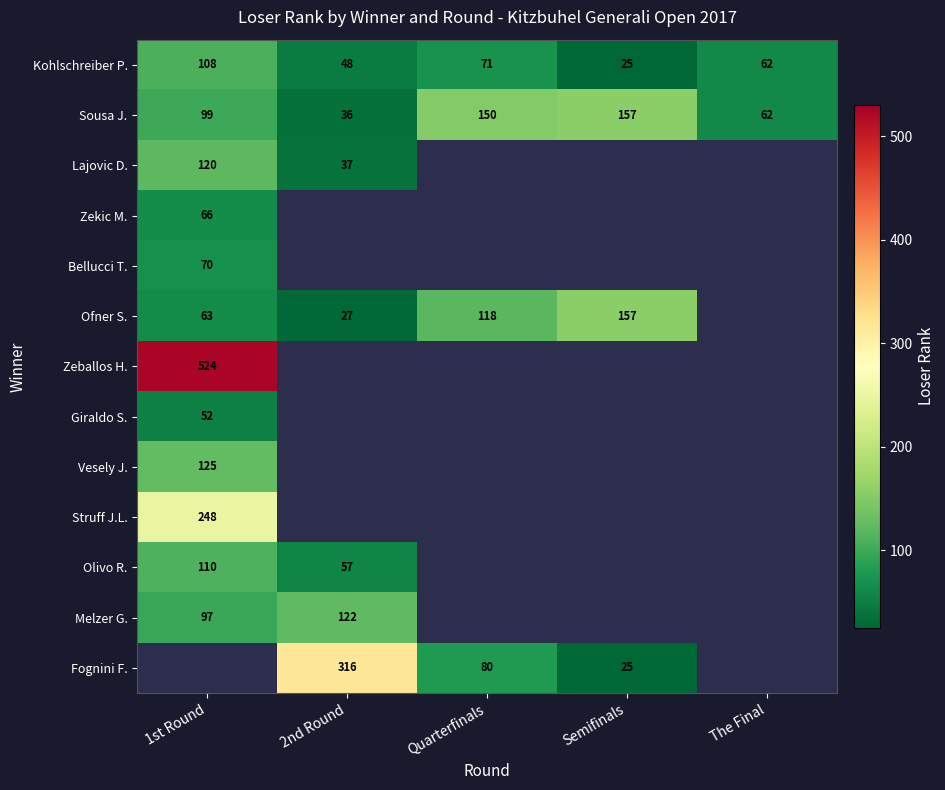

Where is Kohlschreiber P. nearest to the value 66?

The Final